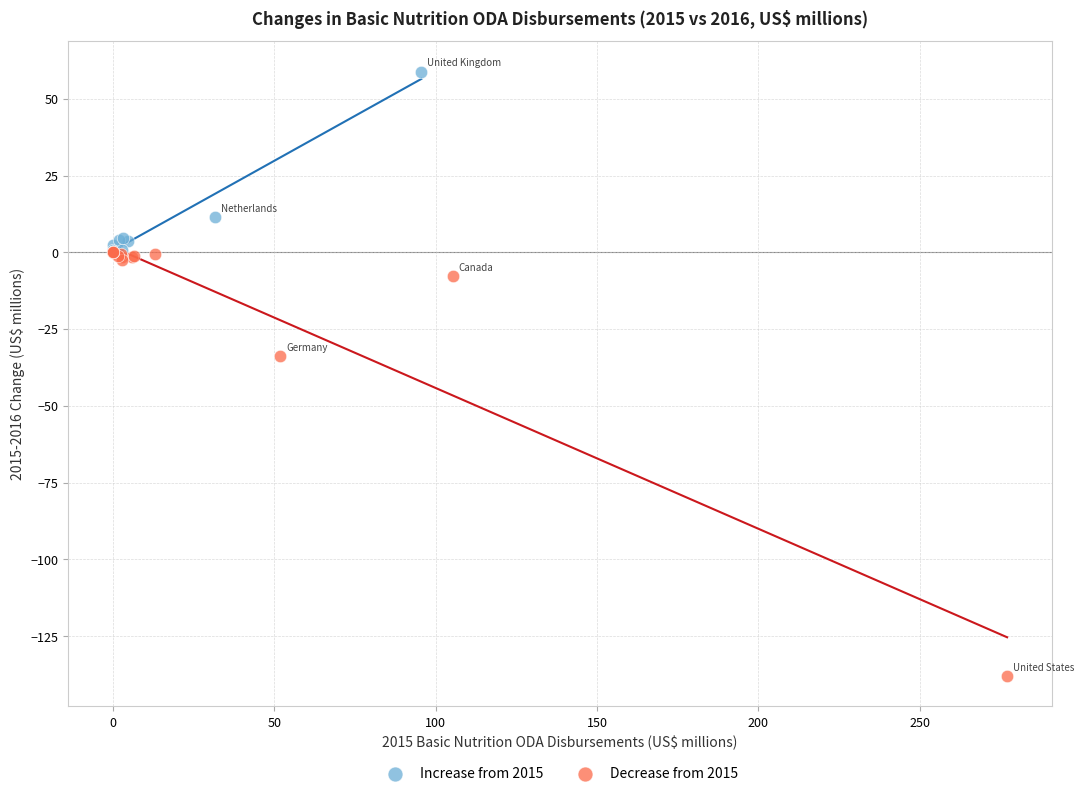

Which series reaches the minimum Y coordinate?

Decrease from 2015